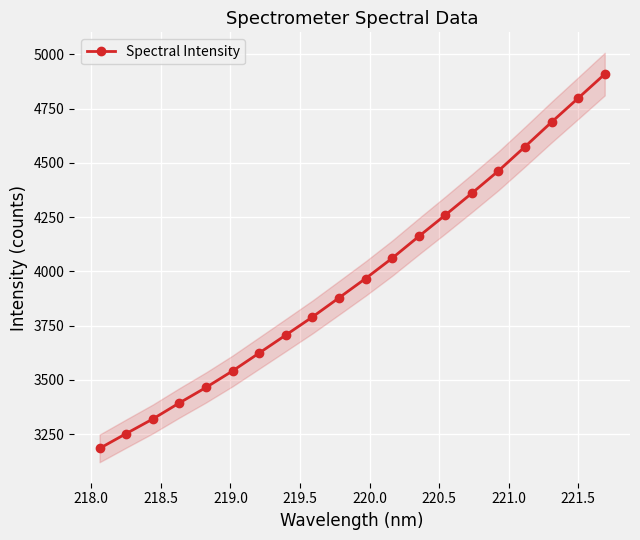

What is the highest value of the Spectral Intensity series?

4909.2